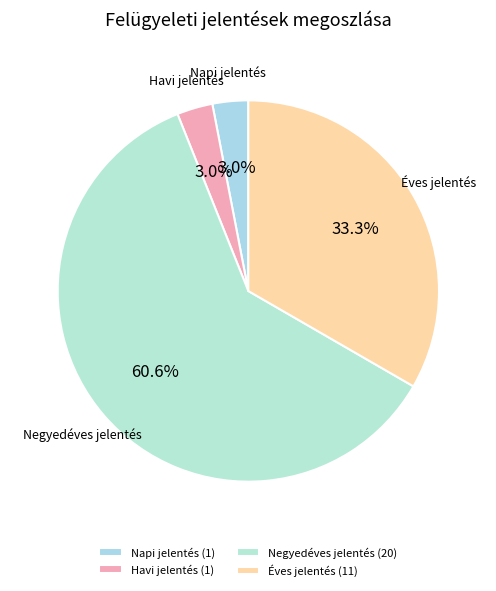

How many slices are in this pie chart?

4